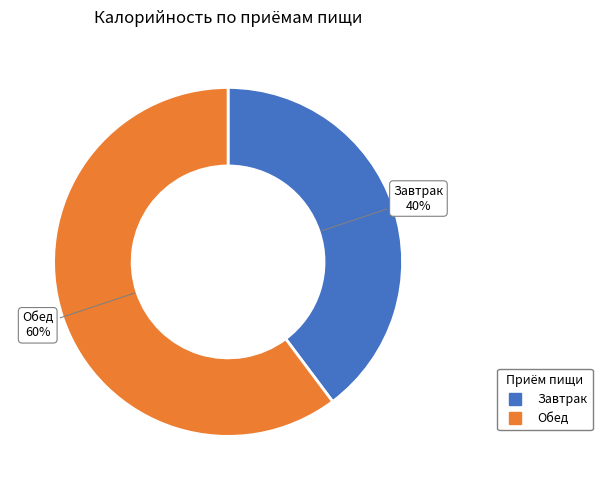

Is the sum of Завтрак and Обед greater than half?

Yes